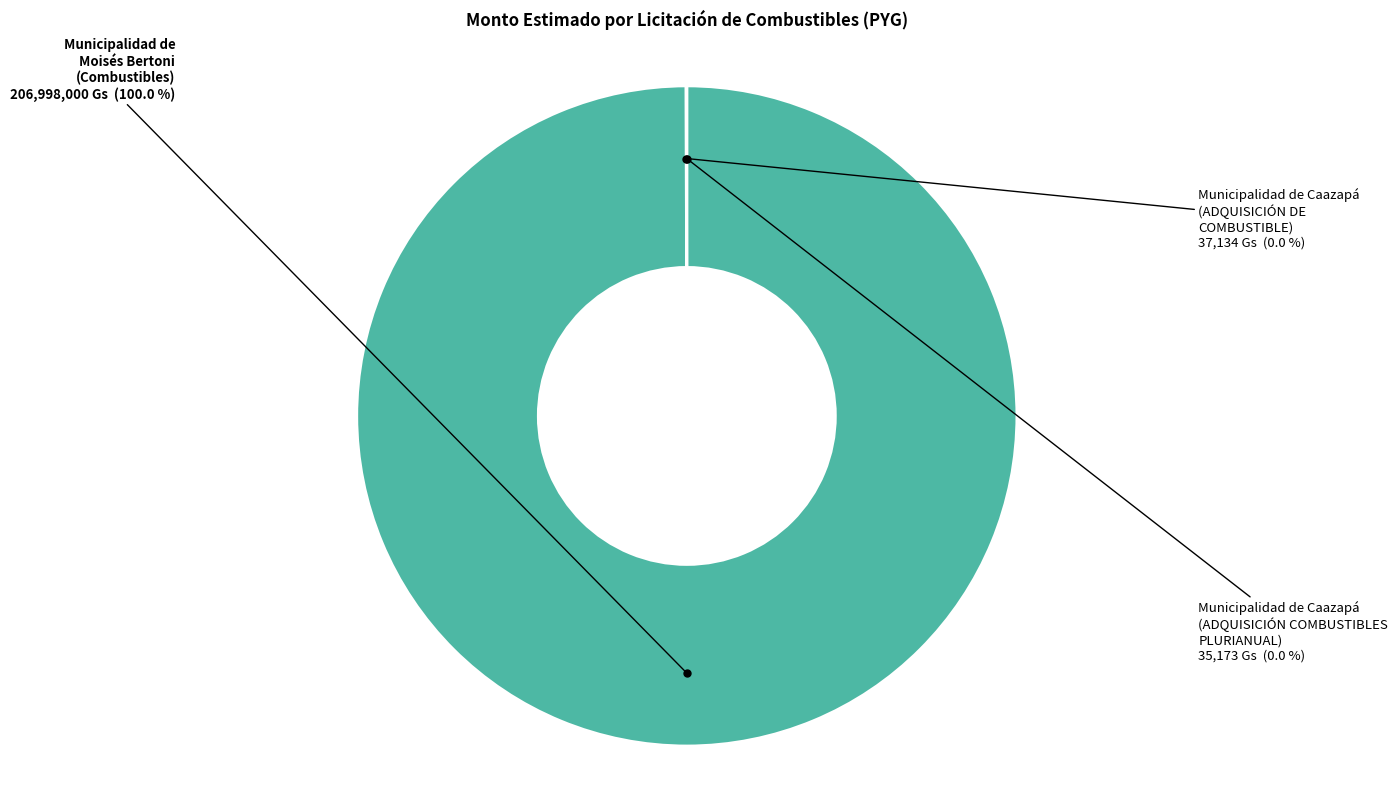

Does Municipalidad de Moisés Bertoni (Combustibles) account for over 50% of the chart?

Yes